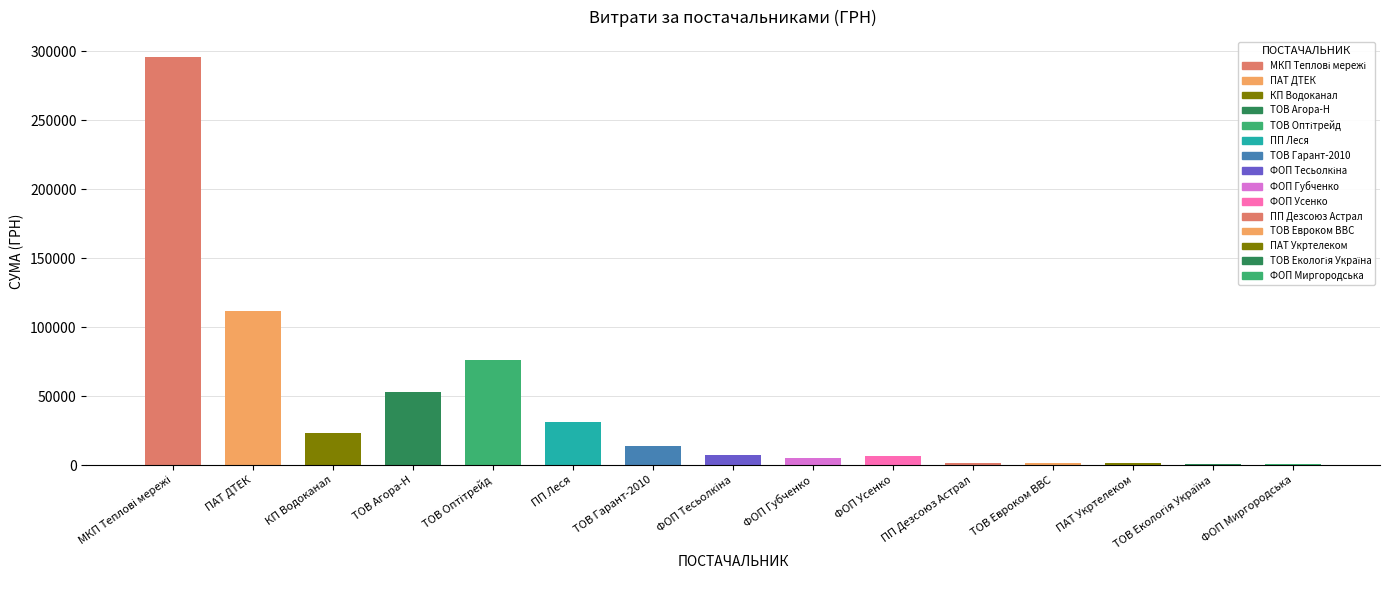

Count the number of categories in the chart.

15